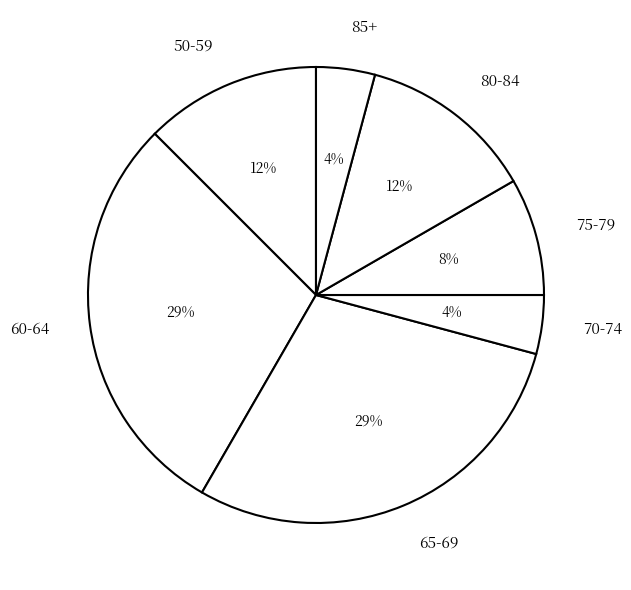

Approximately how many times larger is the value at 50-59 compared to 65-69?

0.4